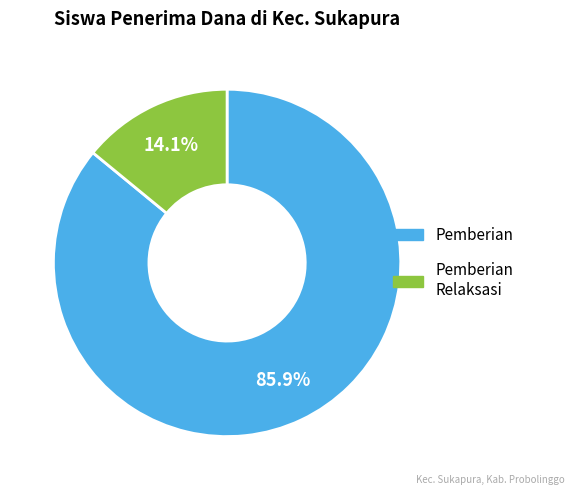

Does any single category account for the majority?

Yes